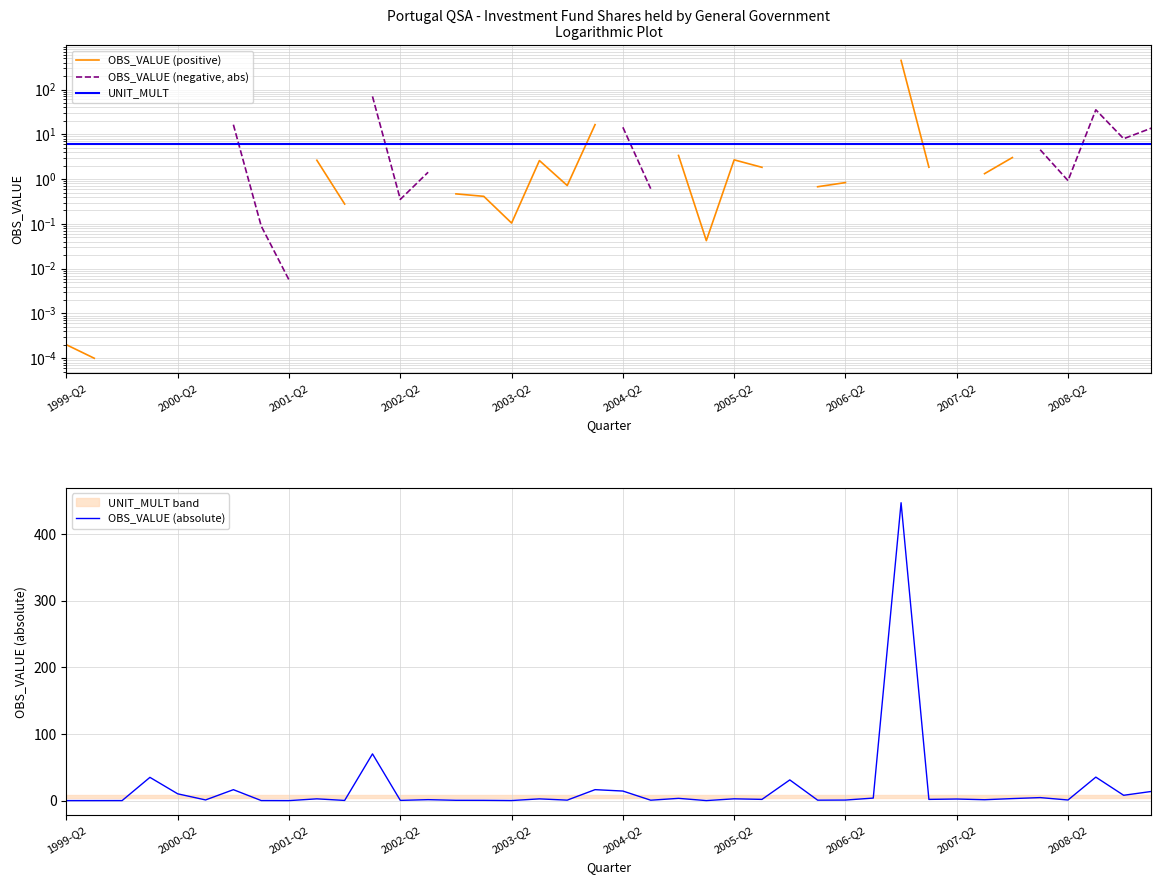

Where is the first local minimum for OBS_VALUE (positive)?

2003-Q2